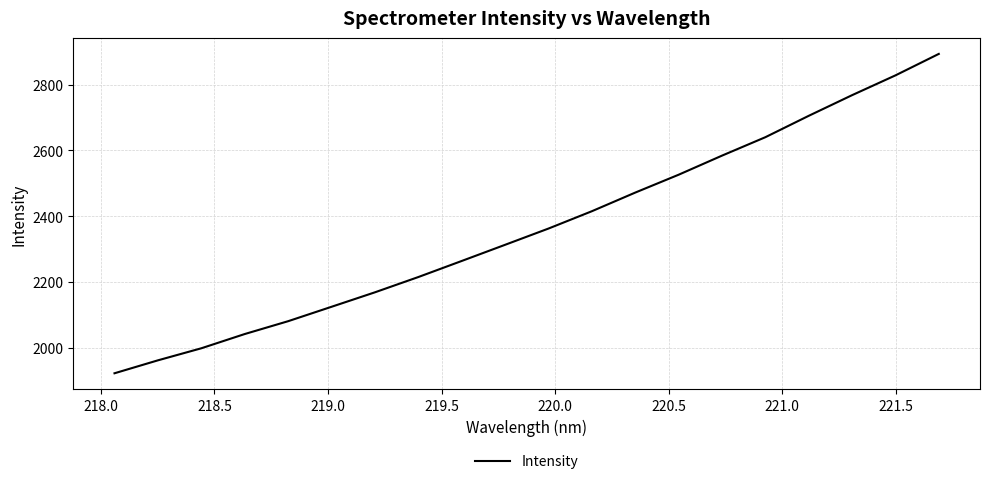

Reading left to right, what are all the values shown in this chart?

1922.6	1961.9	1998.5	2041.8	2080.8	2124.6	2168.6	2215.0	2263.8	2313.0	2362.4	2415.0	2471.6	2525.9	2583.9	2639.9	2704.9	2767.6	2827.7	2893.0